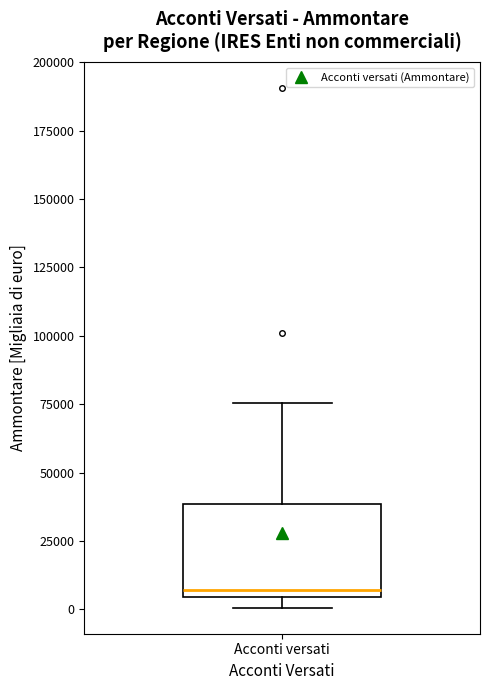

Read this box plot against the y-axis: the position of the median line, the range covered by the box, and the ends of both whiskers. The values are not printed on the chart, so give them approximately, as read against the axis.

median 5000 (just above the box's lower edge), box 5000 to 40000, whiskers 0 to 75000